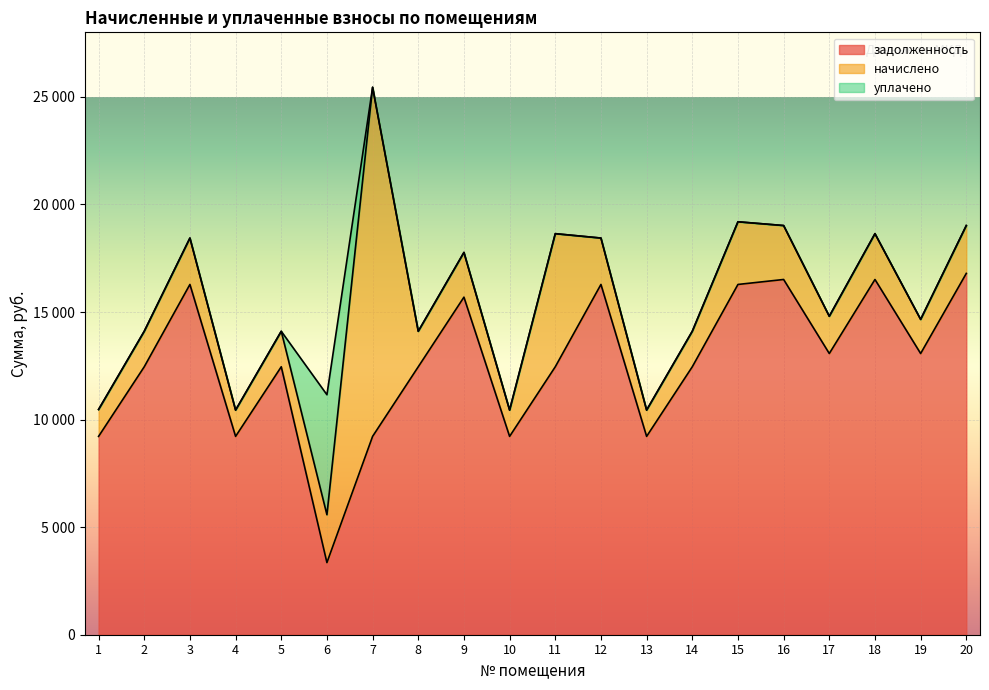

Is it true that задолженность equals 9219.1 at 7?

True